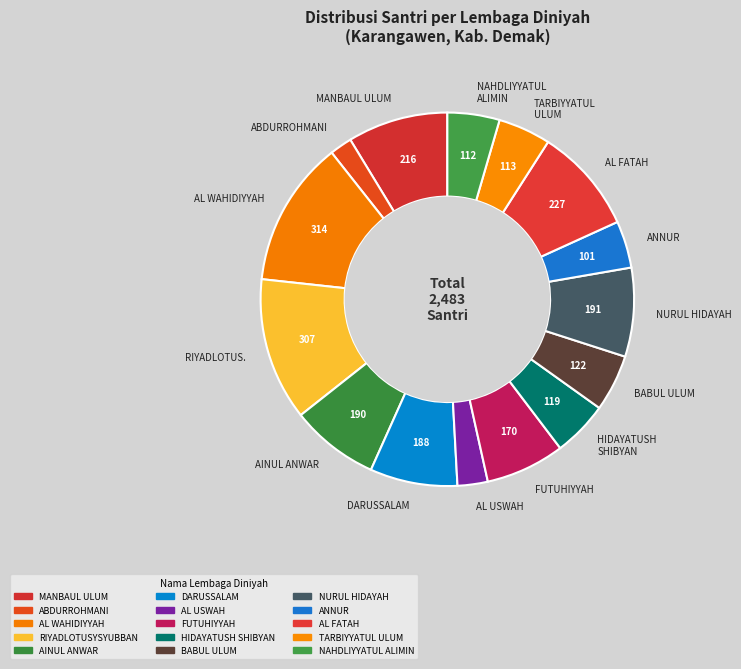

Is there a majority slice in this chart?

No